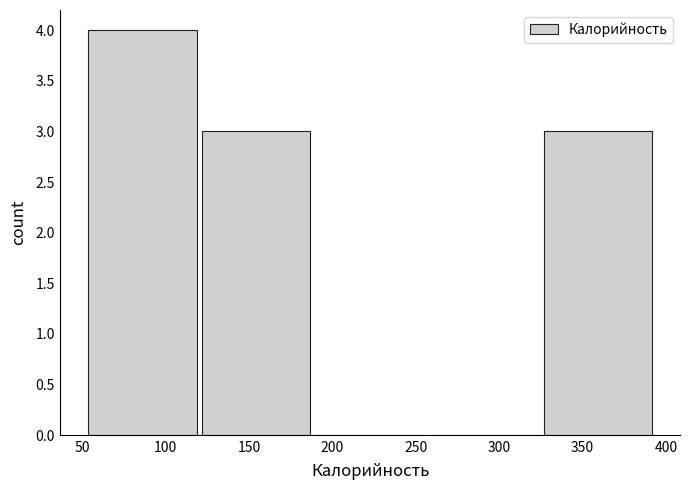

Reading left to right, list every bar in this chart as the range it spans on the x-axis followed by its height. Neither the bar edges nor the heights are printed on the chart, so give them approximately, as read against the axes.

50 to 120: 4
120 to 190: 3
190 to 255: 0
255 to 325: 0
325 to 395: 3